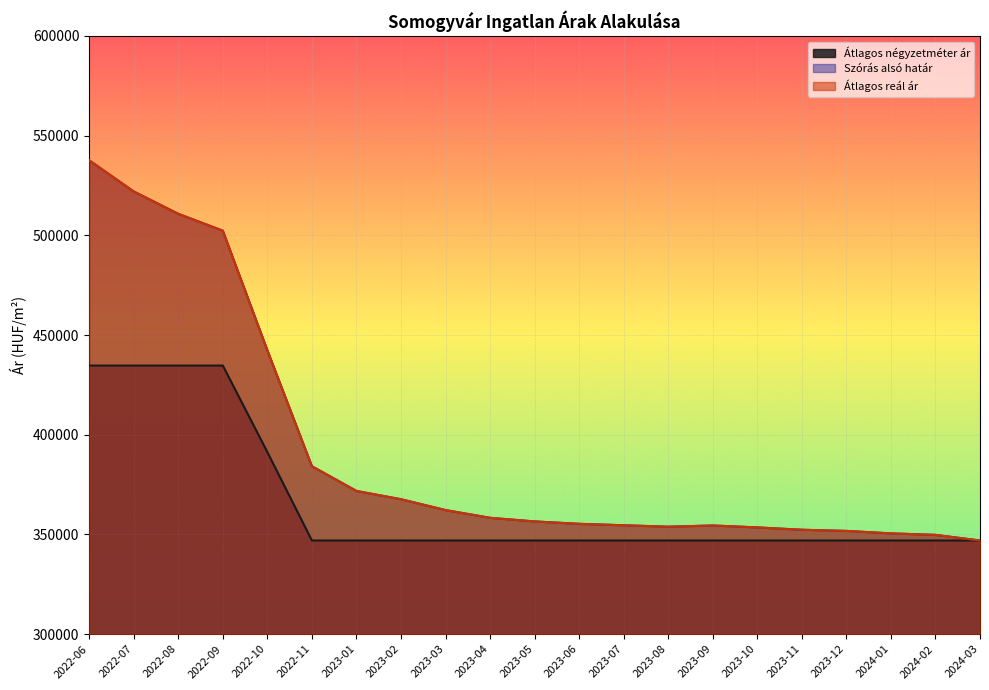

What is the difference between the highest and lowest values at 2024-02?

2822